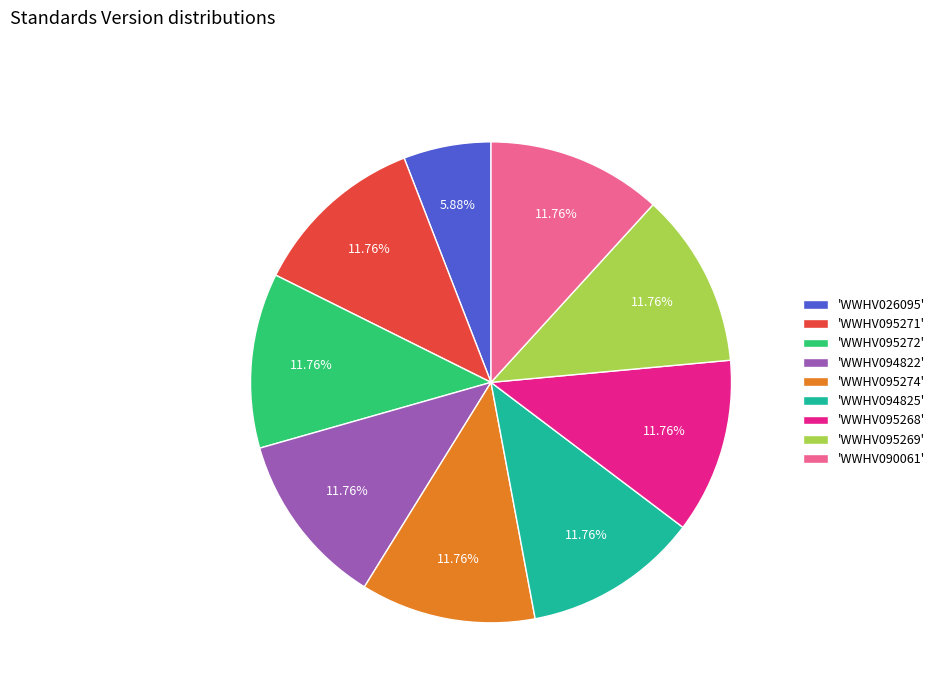

Is 'WWHV094822' the majority of the pie?

No